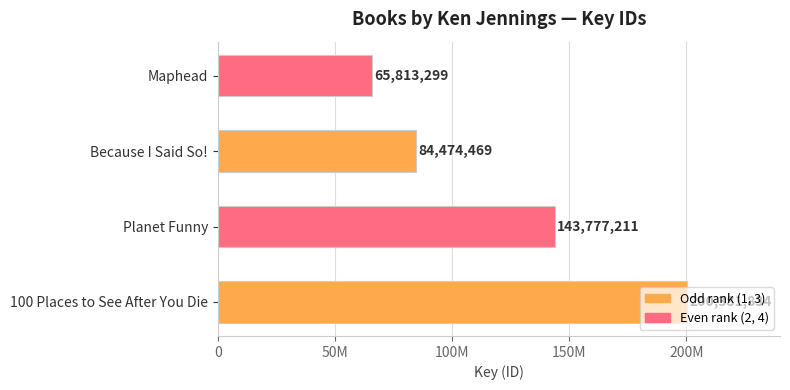

Count the values in the range 84474469 to 200381834.

3